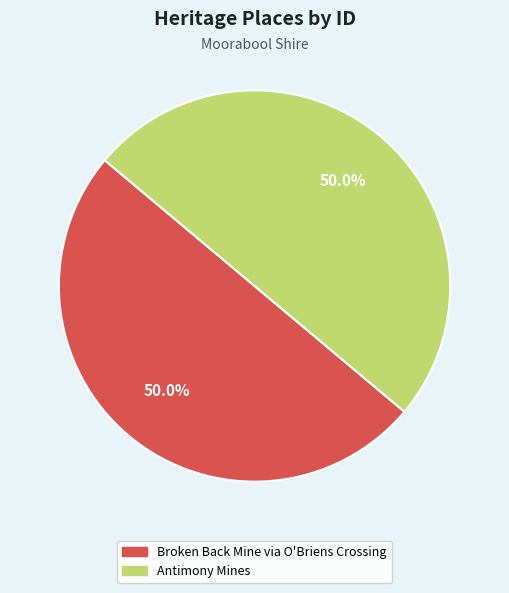

What percentage is the Antimony Mines slice, to the nearest percent?

50%